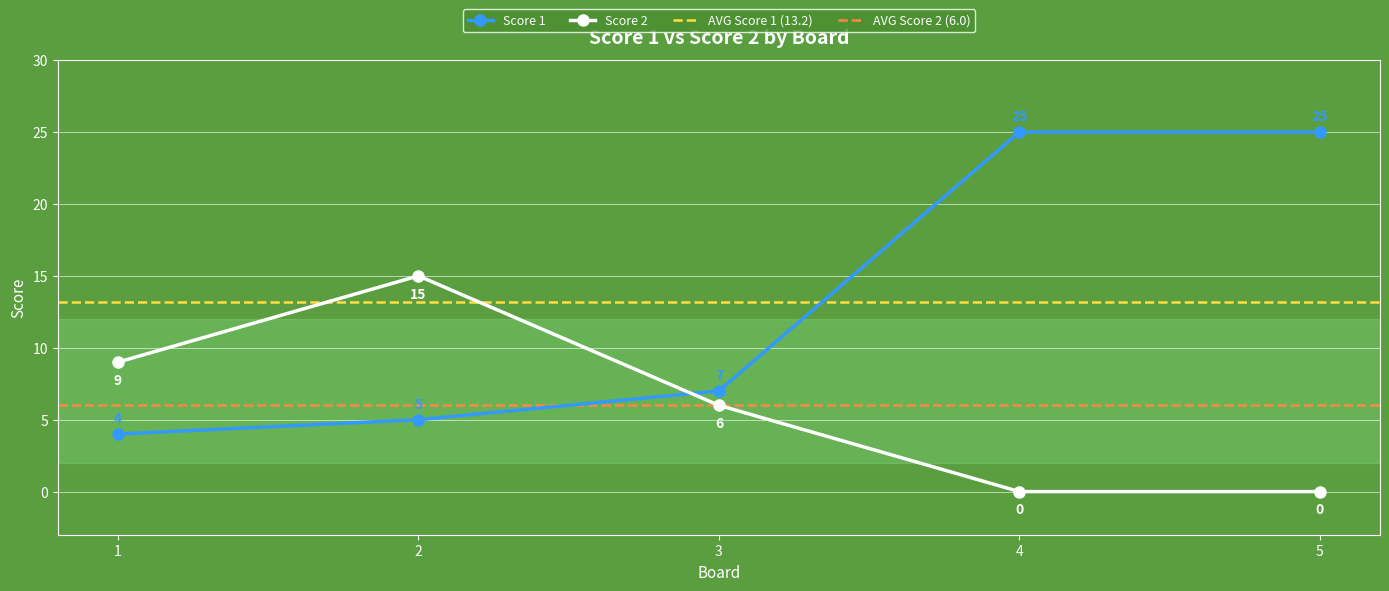

Which series has the largest total across all categories?

Score 1